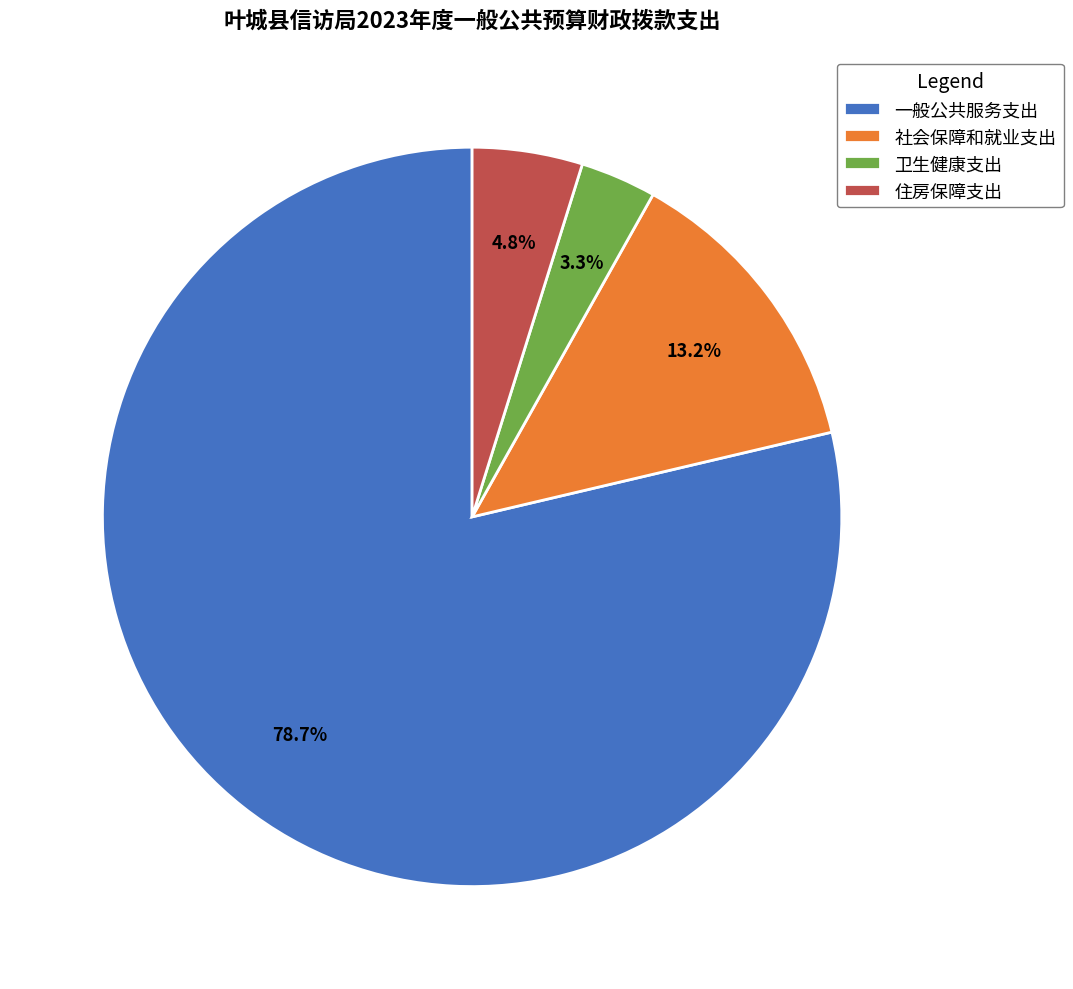

To the nearest percent, what is the difference between the 社会保障和就业支出 and 卫生健康支出 slice percentages?

10%